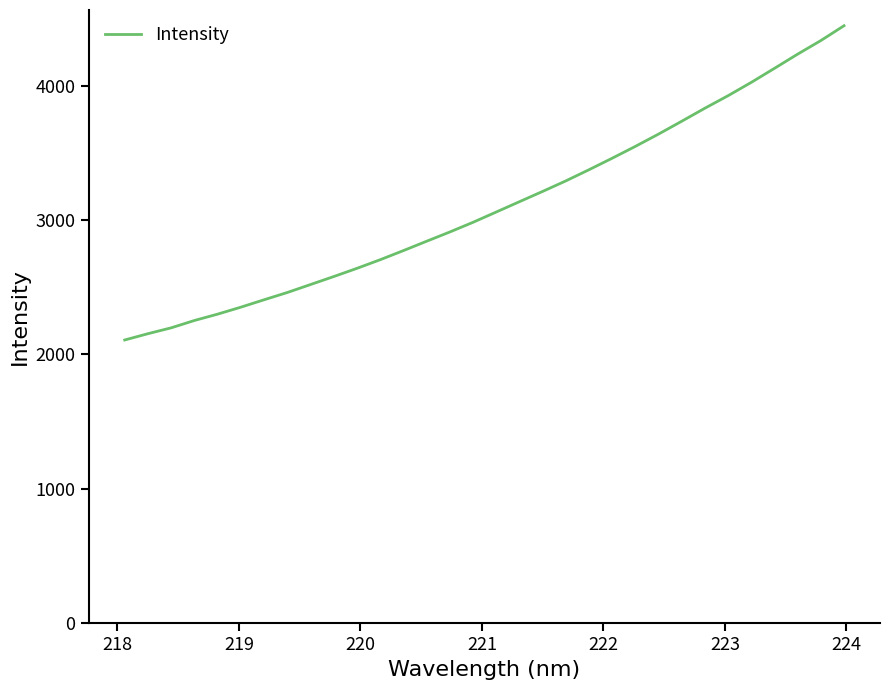

How many values are below 3059?

16